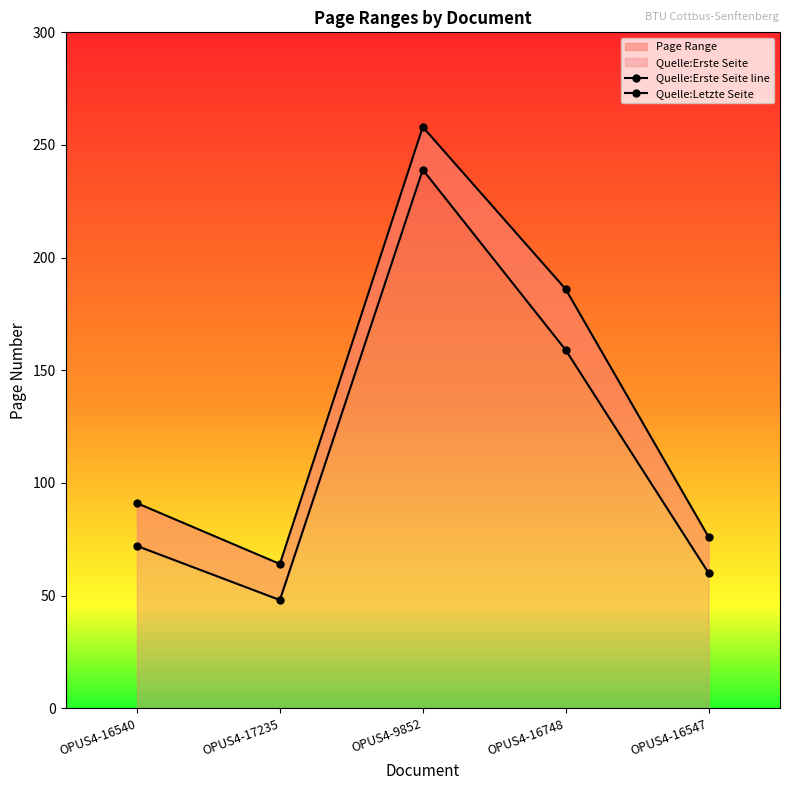

At which label is Quelle:Letzte Seite closest to 161?

OPUS4-16748